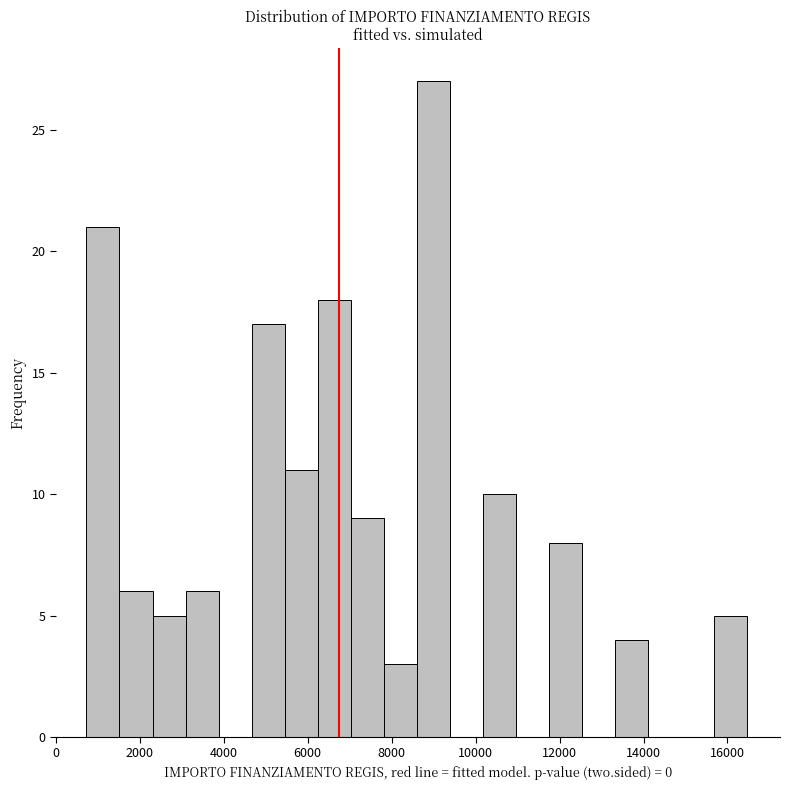

Read against the x-axis, roughly where is the centre of the tallest bar?

9000